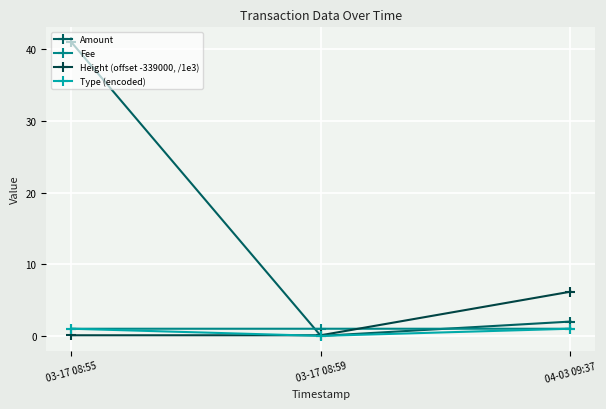

Which series changed the most between 03-17 08:55 and 03-17 08:59?

Amount